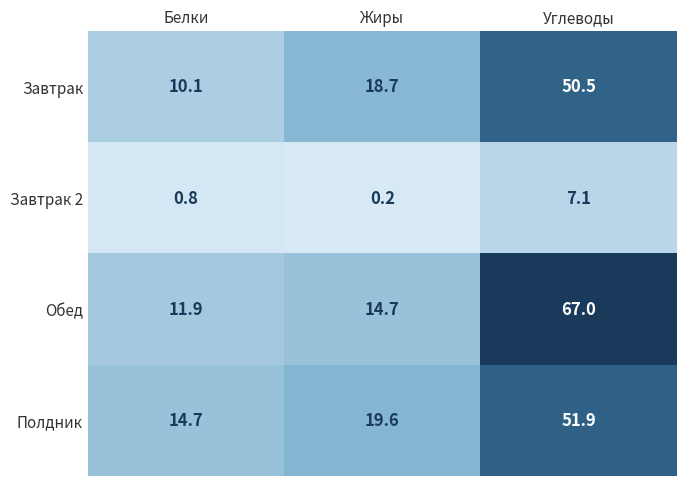

What is the minimum value shown in the chart?

0.2